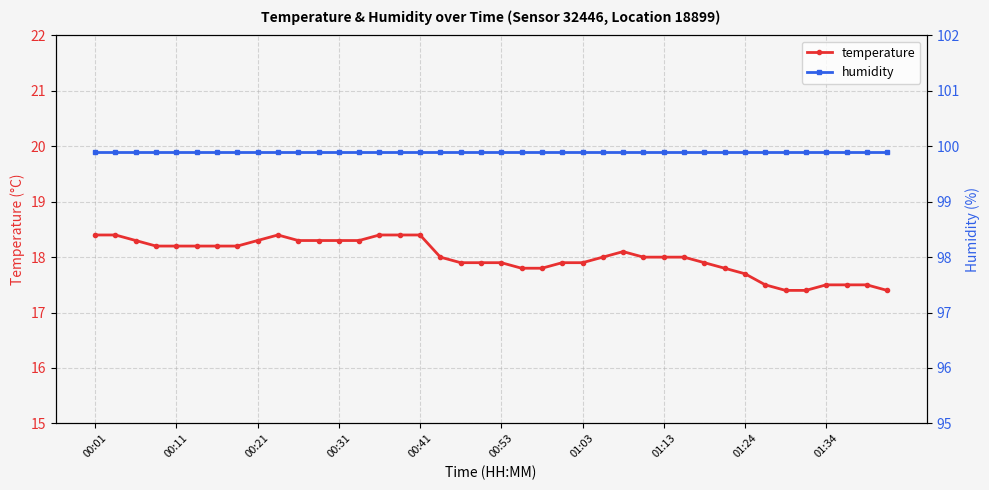

True or false: temperature has a value of 18.4 at 15.

True